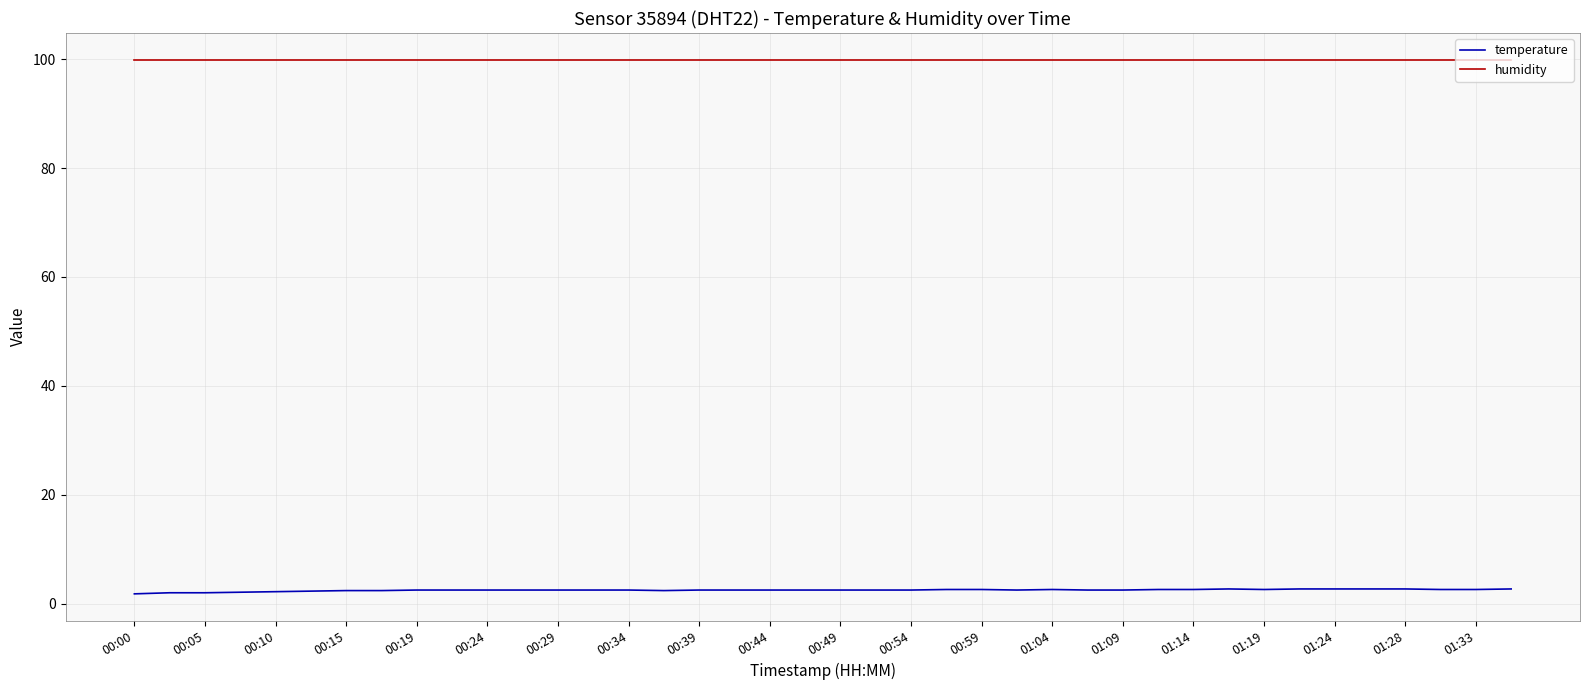

List the series in order of their overall mean, highest first.

humidity, temperature